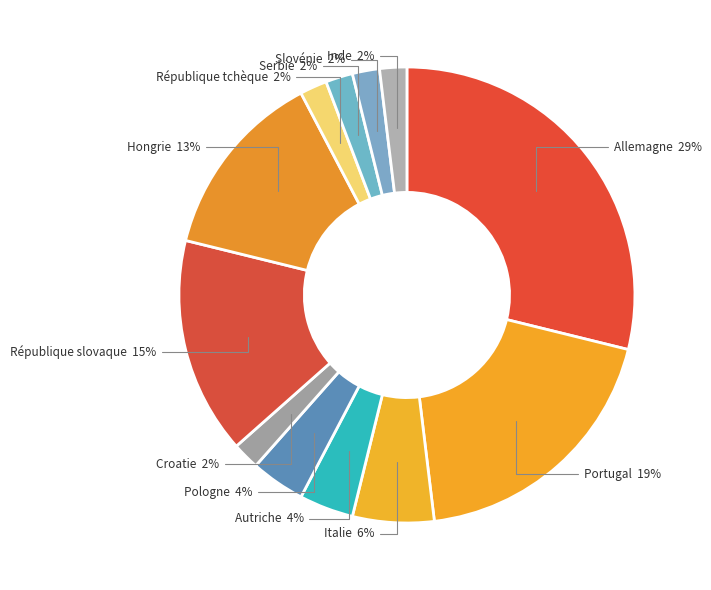

Approximately how many times larger is the value at Autriche compared to Slovénie?

2.0